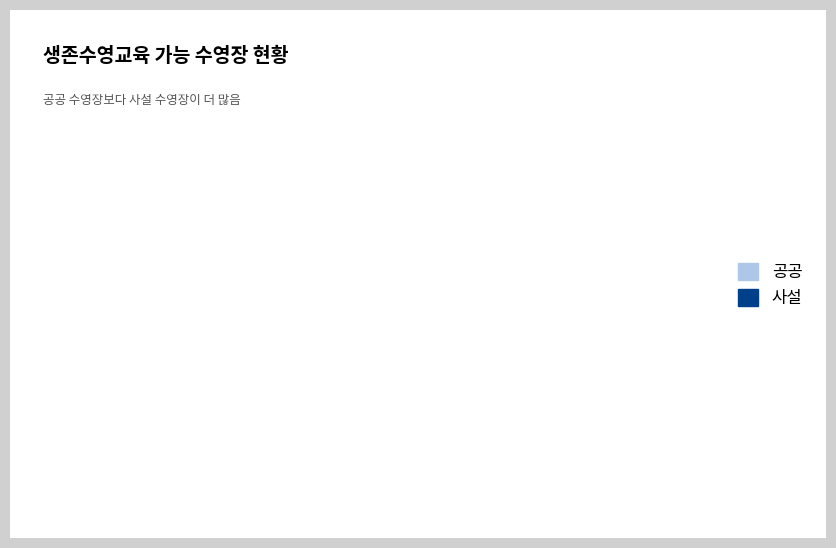

Approximately how many times larger is the value at 공공 compared to 사설?

0.5